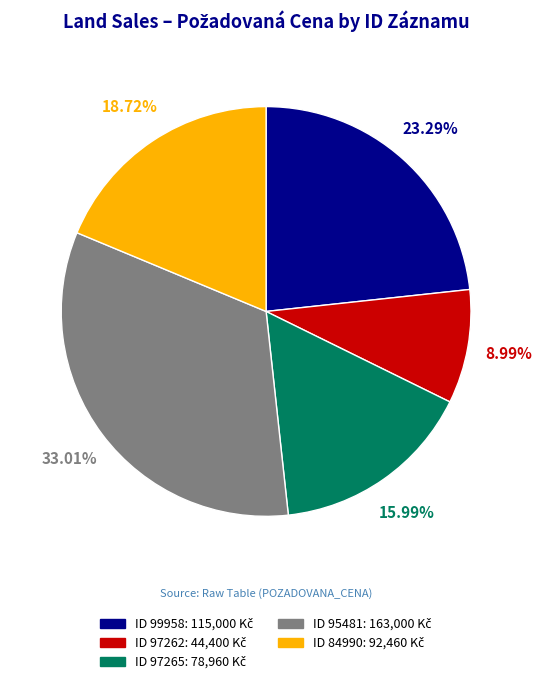

Does any single category account for the majority?

No